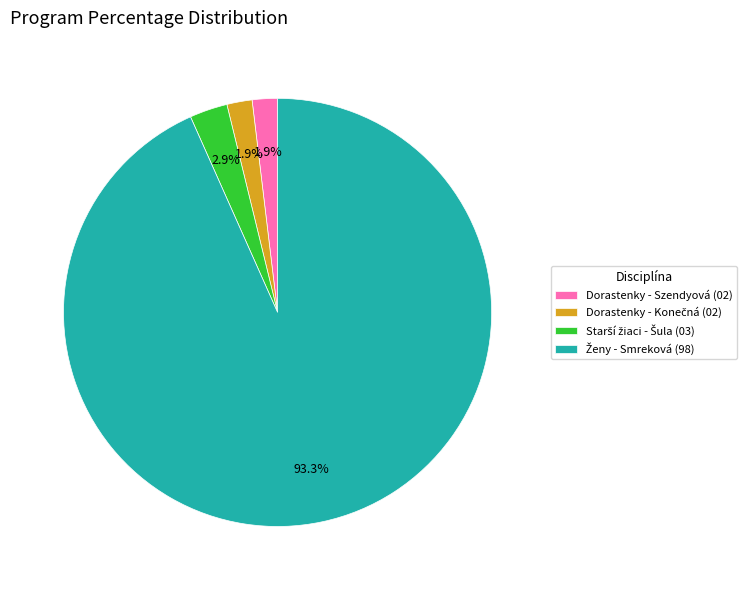

Does any single category account for the majority?

Yes